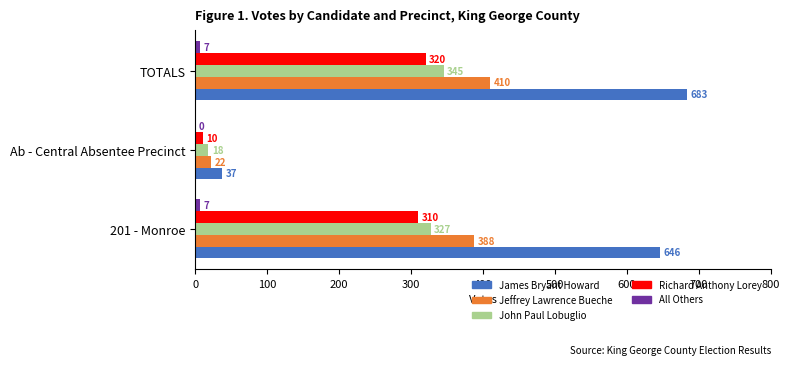

At which category is the sum across all series the highest?

TOTALS